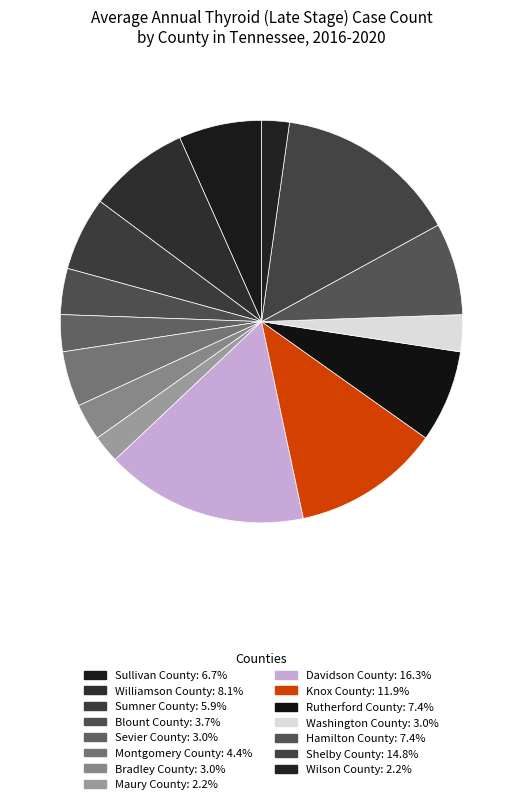

Is the sum of Sullivan County and Blount County greater than half?

No